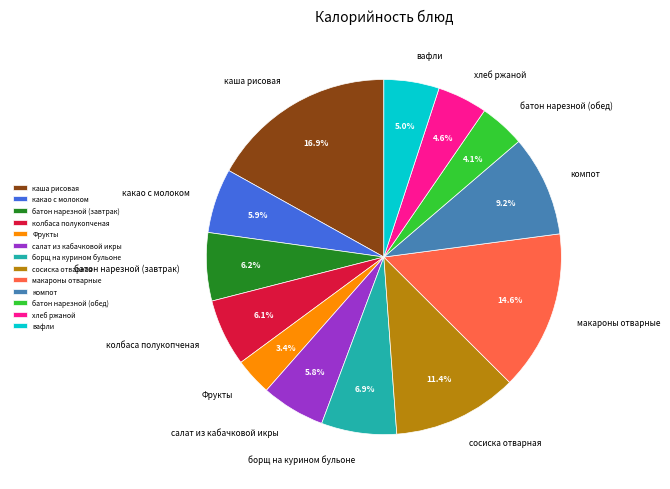

True or false: компот accounts for 3% of the total.

False